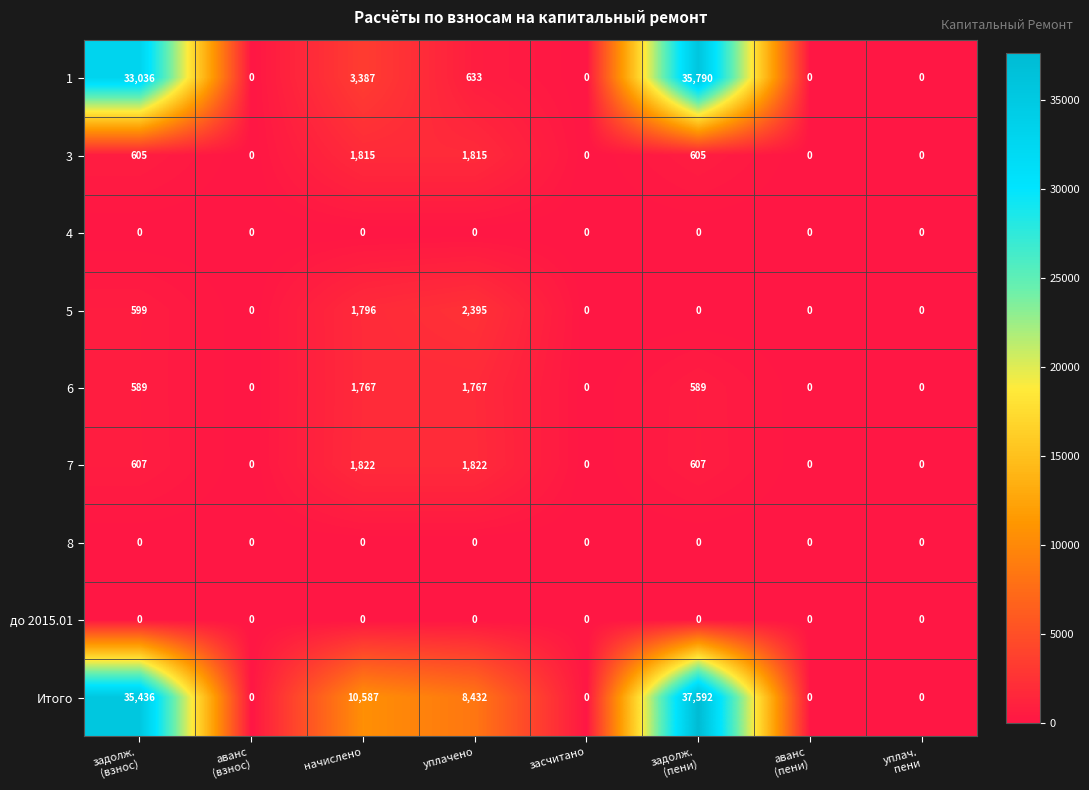

What is the difference between the highest and lowest values at уплачено?

8432